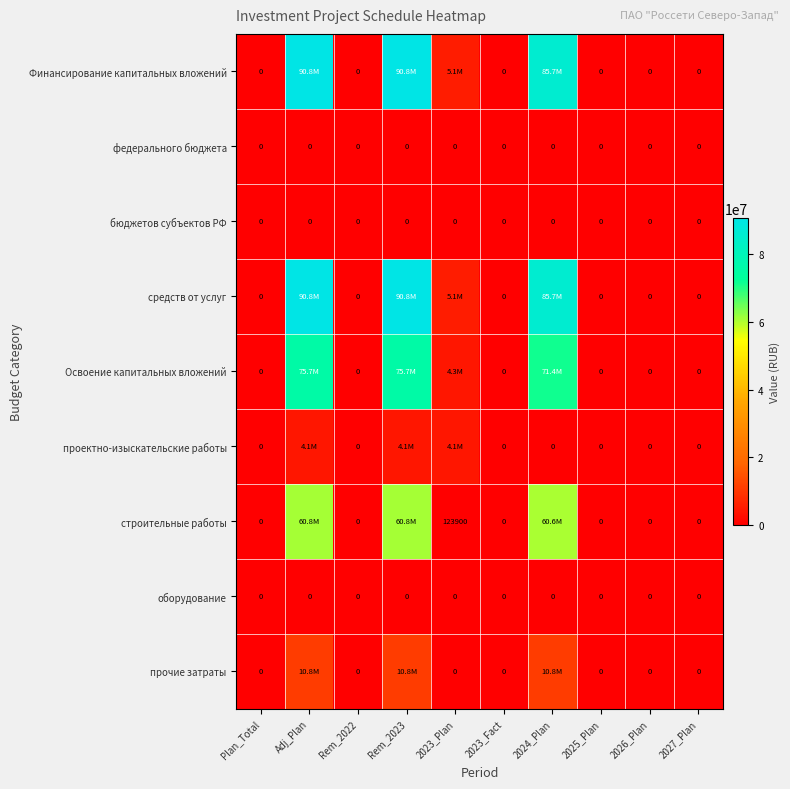

The value of бюджетов субъектов РФ at 2023_Fact is 0. True or false?

True